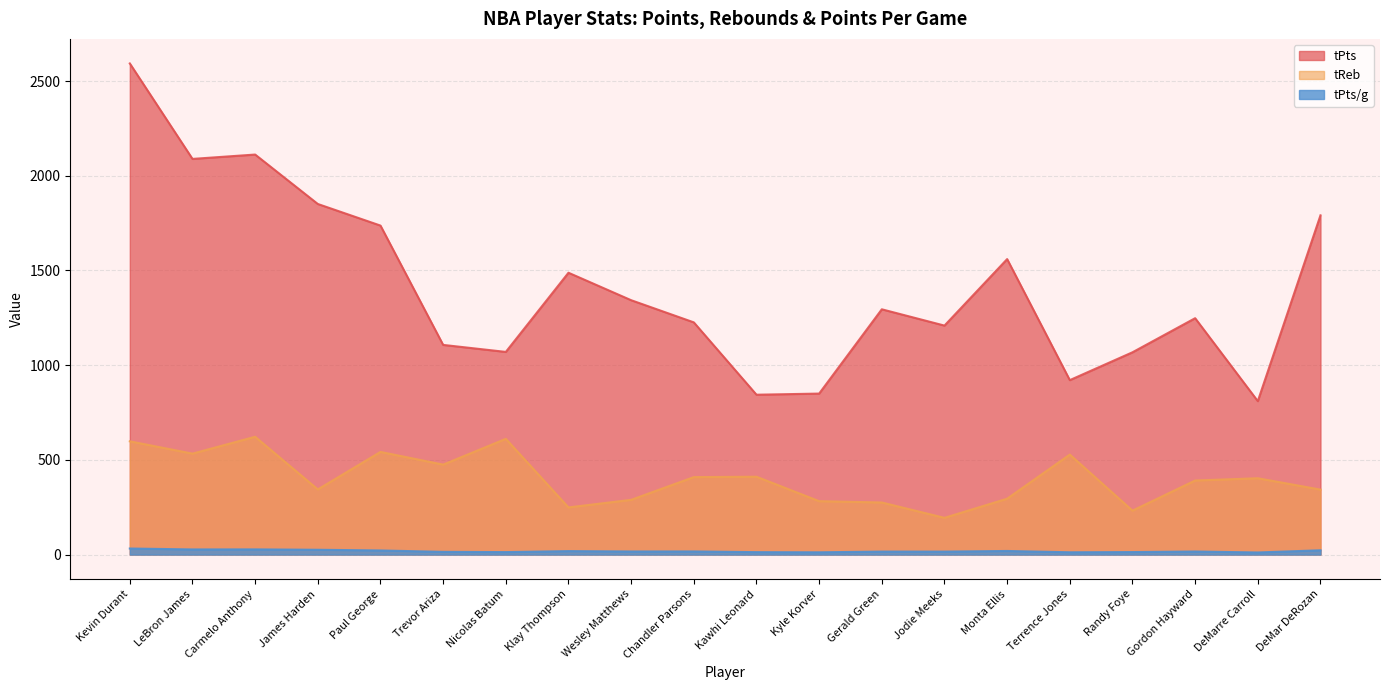

Reading left to right, list all the values displayed in this chart.

tPts: Kevin Durant=2593.0	LeBron James=2089.0	Carmelo Anthony=2112.0	James Harden=1851.0	Paul George=1737.0	Trevor Ariza=1107.0	Nicolas Batum=1070.0	Klay Thompson=1488.0	Wesley Matthews=1343.0	Chandler Parsons=1226.0	Kawhi Leonard=844.0	Kyle Korver=850.0	Gerald Green=1295.0	Jodie Meeks=1209.0	Monta Ellis=1560.0	Terrence Jones=921.0	Randy Foye=1068.0	Gordon Hayward=1248.0	DeMarre Carroll=810.0	DeMar DeRozan=1791.0
tReb: Kevin Durant=598.0	LeBron James=533.0	Carmelo Anthony=622.0	James Harden=344.0	Paul George=542.0	Trevor Ariza=475.0	Nicolas Batum=611.0	Klay Thompson=249.0	Wesley Matthews=289.0	Chandler Parsons=409.0	Kawhi Leonard=411.0	Kyle Korver=282.0	Gerald Green=275.0	Jodie Meeks=194.0	Monta Ellis=295.0	Terrence Jones=528.0	Randy Foye=232.0	Gordon Hayward=391.0	DeMarre Carroll=403.0	DeMar DeRozan=343.0
tPts/g: Kevin Durant=32.0	LeBron James=27.1	Carmelo Anthony=27.4	James Harden=25.4	Paul George=21.7	Trevor Ariza=14.4	Nicolas Batum=13.1	Klay Thompson=18.4	Wesley Matthews=16.4	Chandler Parsons=16.6	Kawhi Leonard=12.8	Kyle Korver=12.0	Gerald Green=15.8	Jodie Meeks=15.7	Monta Ellis=19.0	Terrence Jones=12.1	Randy Foye=13.2	Gordon Hayward=16.2	DeMarre Carroll=11.1	DeMar DeRozan=22.7